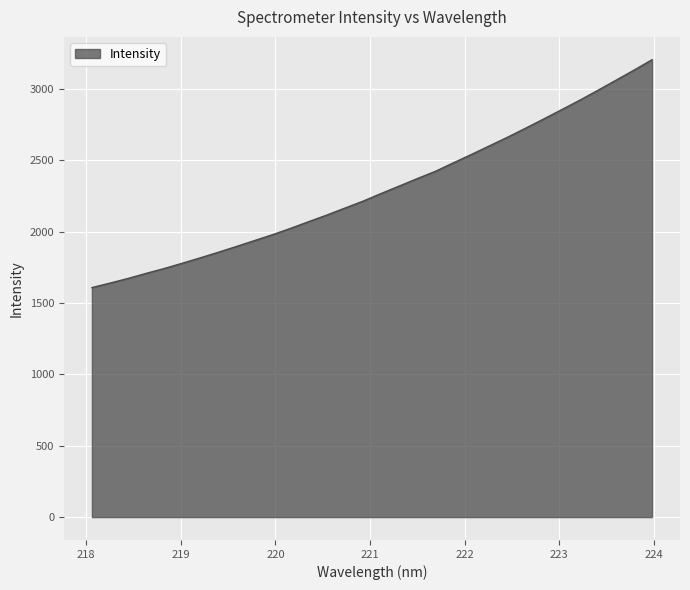

What is the greatest value displayed?

3206.0